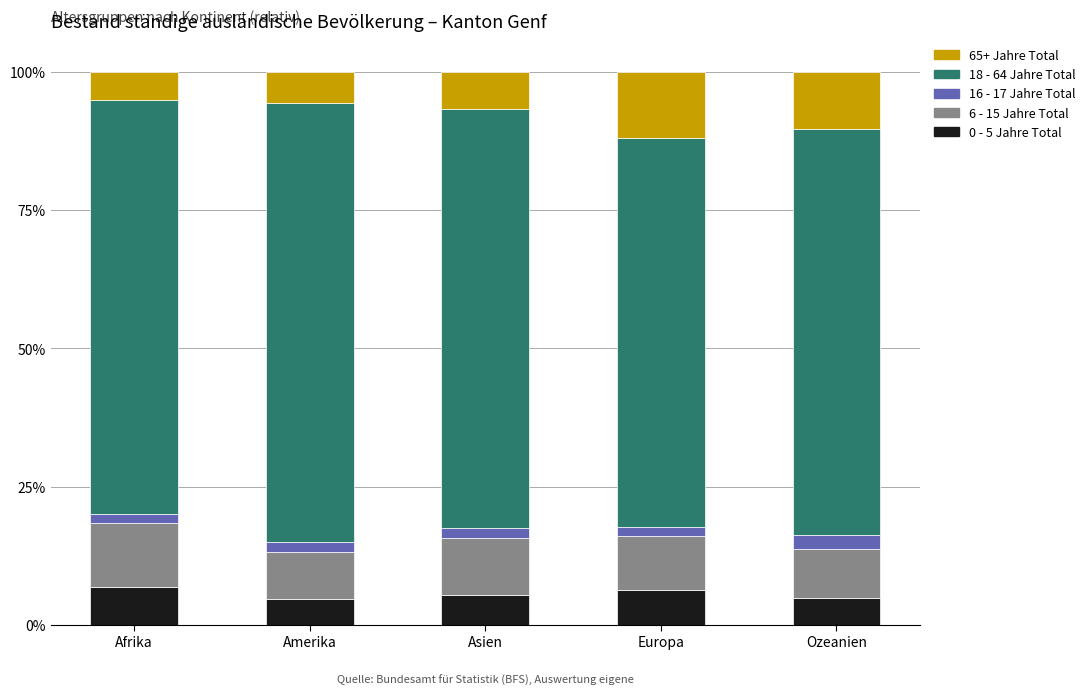

What is the average value of the 0 - 5 Jahre Total series?

5.6